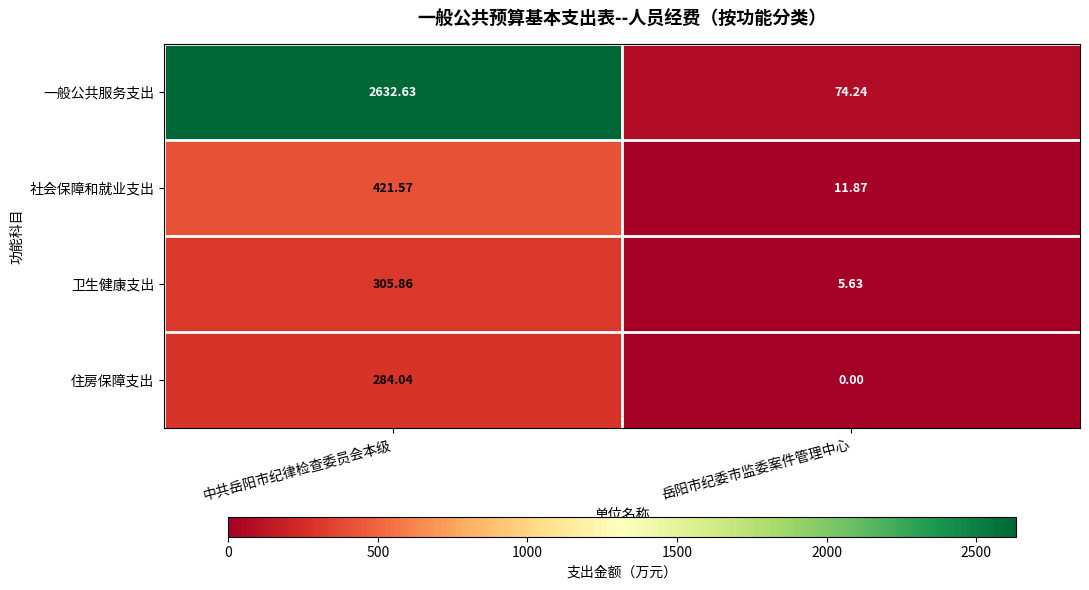

Which category has the lowest value in the 社会保障和就业支出 series?

岳阳市纪委市监委案件管理中心